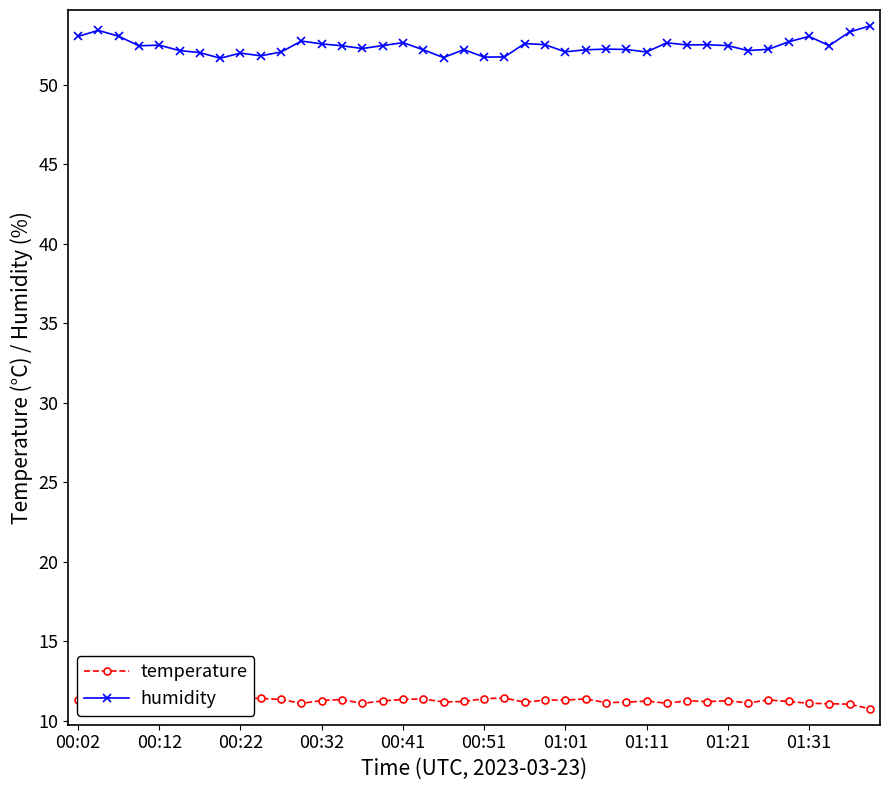

What is the maximum value shown in the chart?

53.7